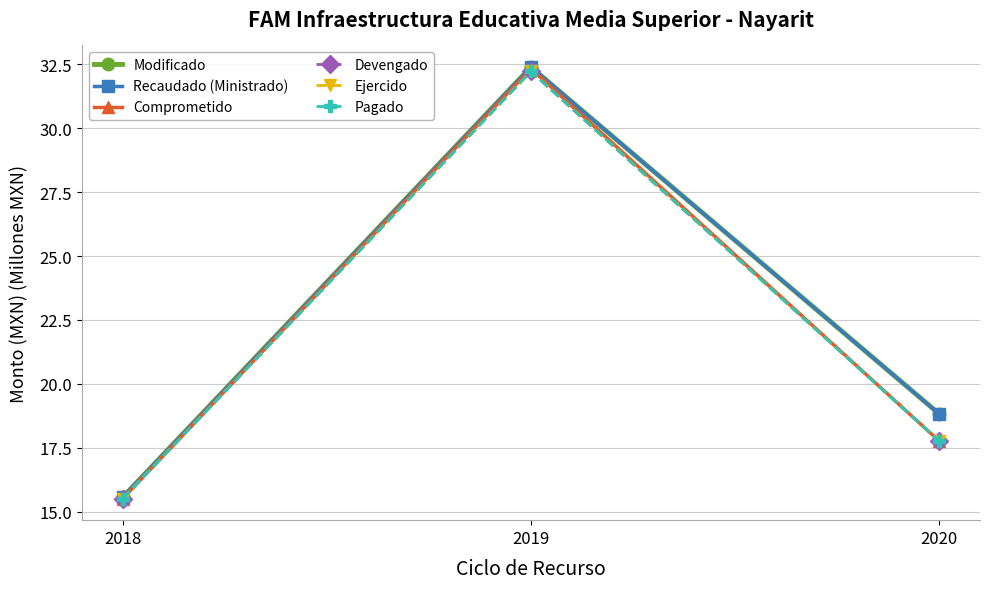

Reading left to right, transcribe all the data shown in this chart.

Modificado: 15.6	32.4	18.8
Recaudado (Ministrado): 15.6	32.4	18.8
Comprometido: 15.5	32.3	17.8
Devengado: 15.5	32.2	17.8
Ejercido: 15.5	32.2	17.8
Pagado: 15.5	32.2	17.8